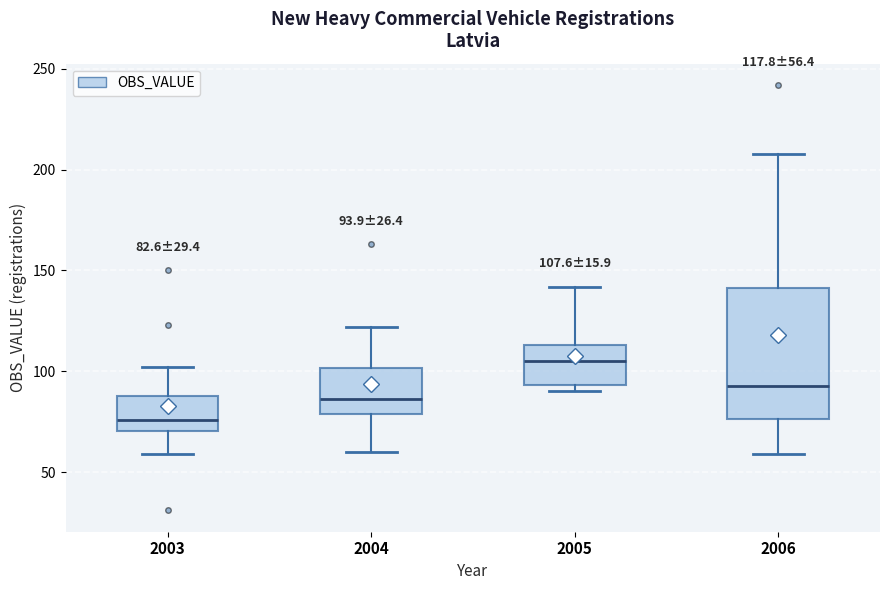

Which box has the highest median line?

2005